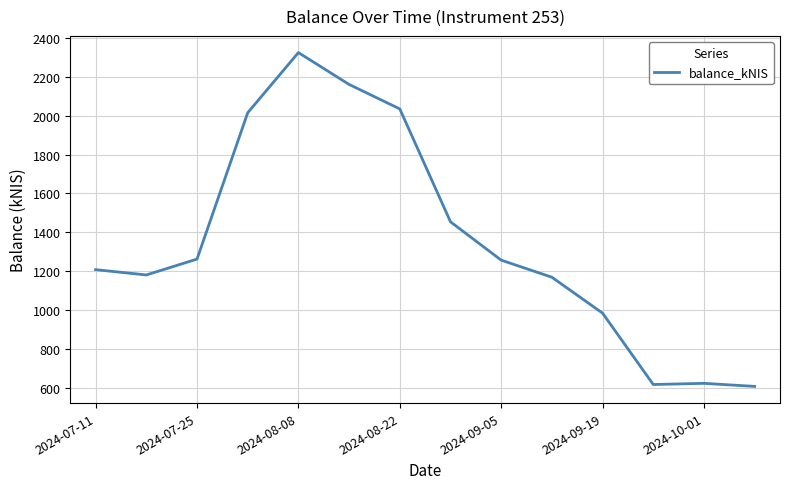

What is the minimum value shown in the chart?

605.9